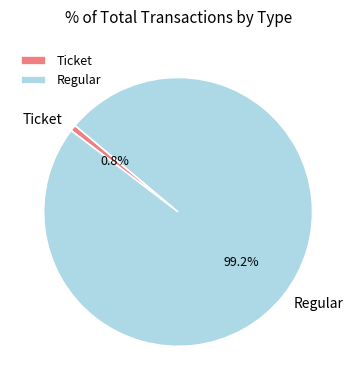

To the nearest percent, what is the combined percentage of Regular and Ticket?

100%